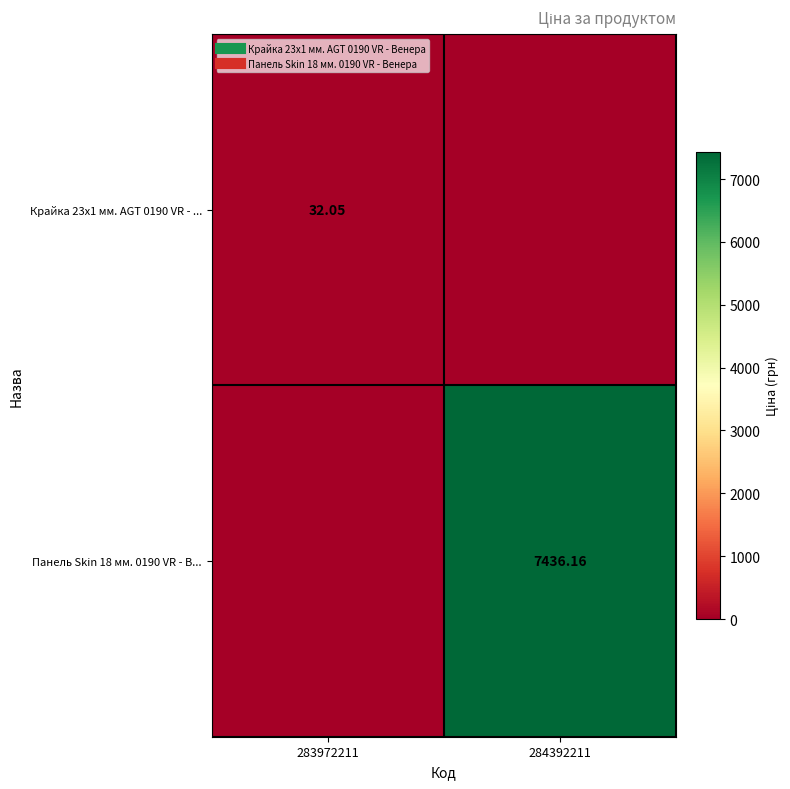

How many data points does each series have?

2